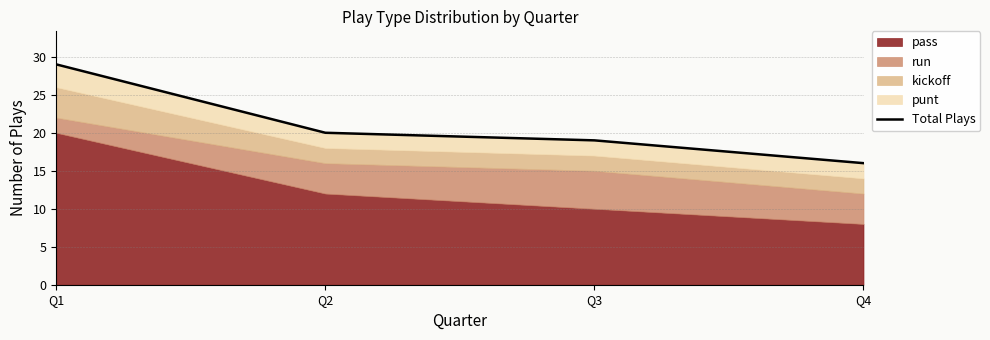

Where is the data nearest to the value 22?

Q2